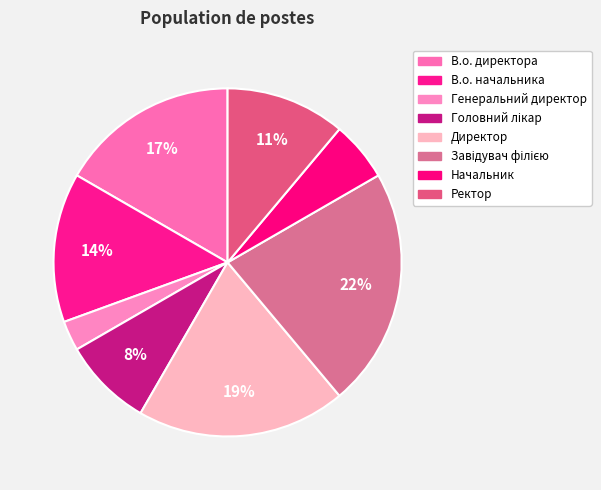

Rank the categories by value from lowest to highest.

Генеральний директор, Начальник, Головний лікар, Ректор, В.о. начальника, В.о. директора, Директор, Завідувач філією